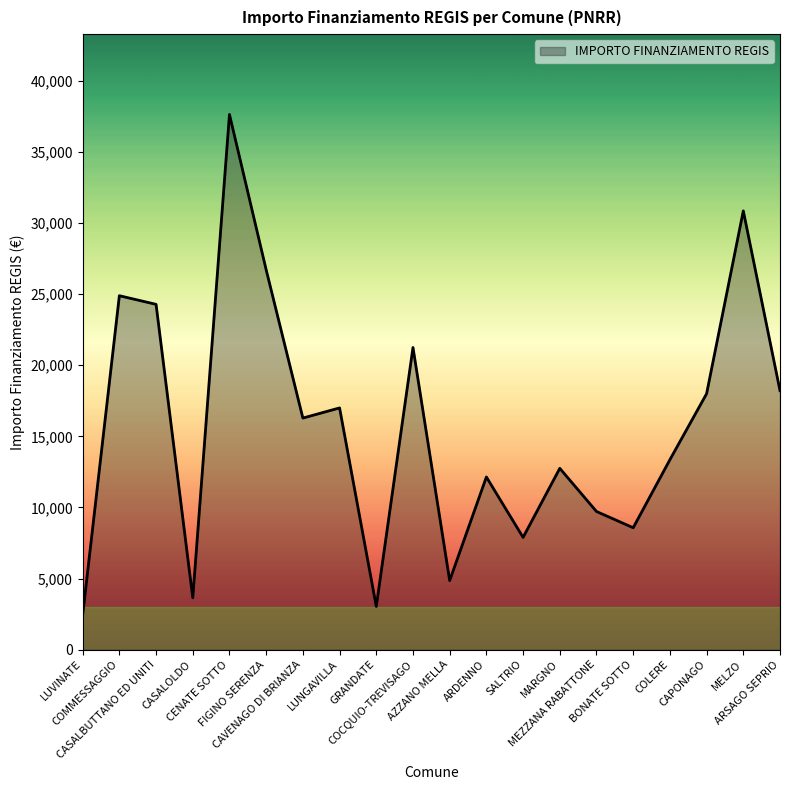

What is the change in value from COMMESSAGGIO to MARGNO?

-12140